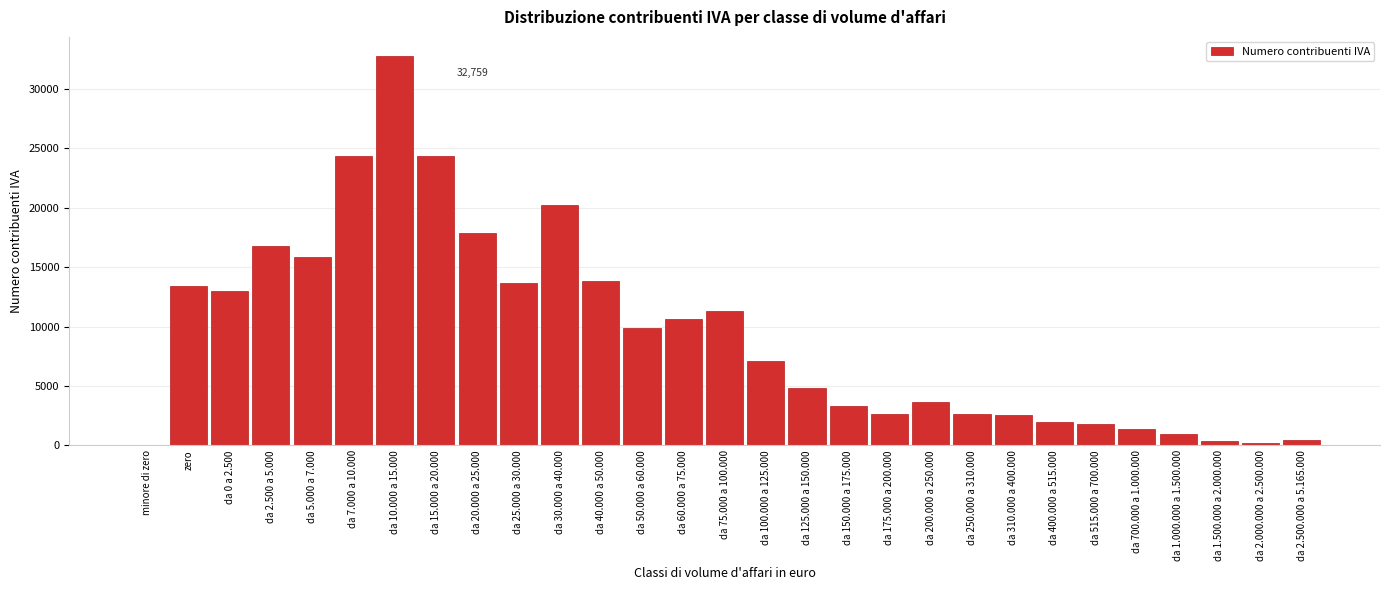

Is it true that the value at zero is 21158?

False